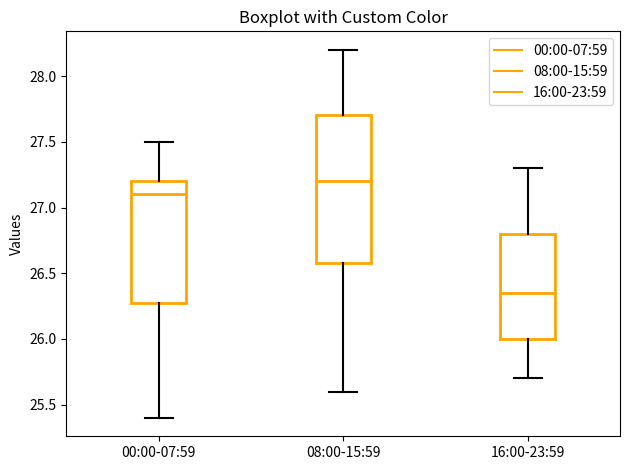

Reading left to right, transcribe this box plot: for each box, give where its median line is, the range the box spans, and where its two whiskers end, as read against the y-axis. The values are not printed on the chart, so give them approximately, as read against the axis.

00:00-07:59: median 27.10, box 26.30 to 27.20, whiskers 25.40 to 27.50
08:00-15:59: median 27.20, box 26.60 to 27.70, whiskers 25.60 to 28.20
16:00-23:59: median 26.35, box 26.00 to 26.80, whiskers 25.70 to 27.30